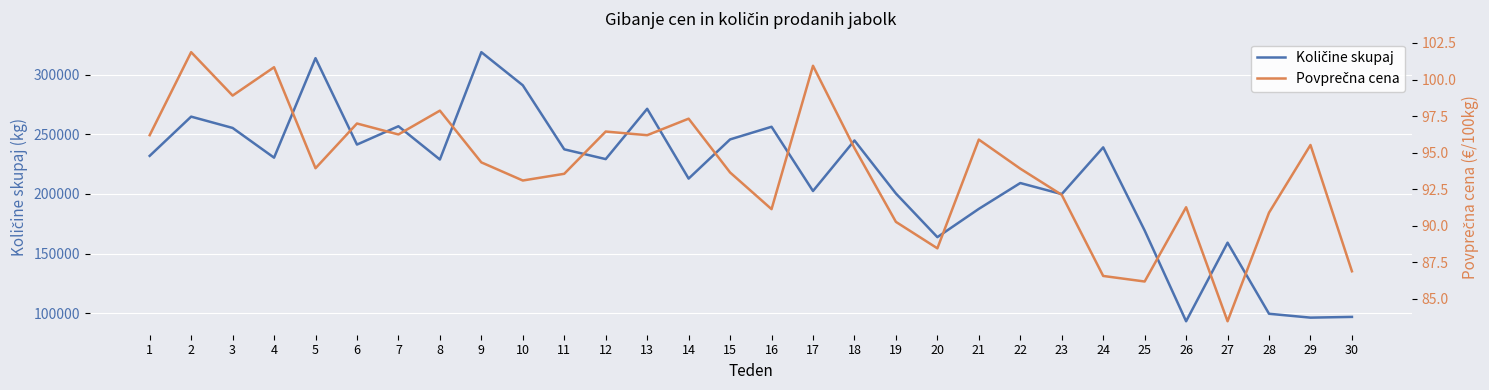

What is the average value of the Povprečna cena series?

93.9